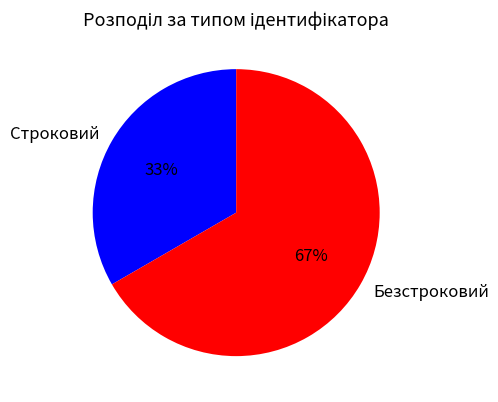

Count the number of slices in the pie.

2